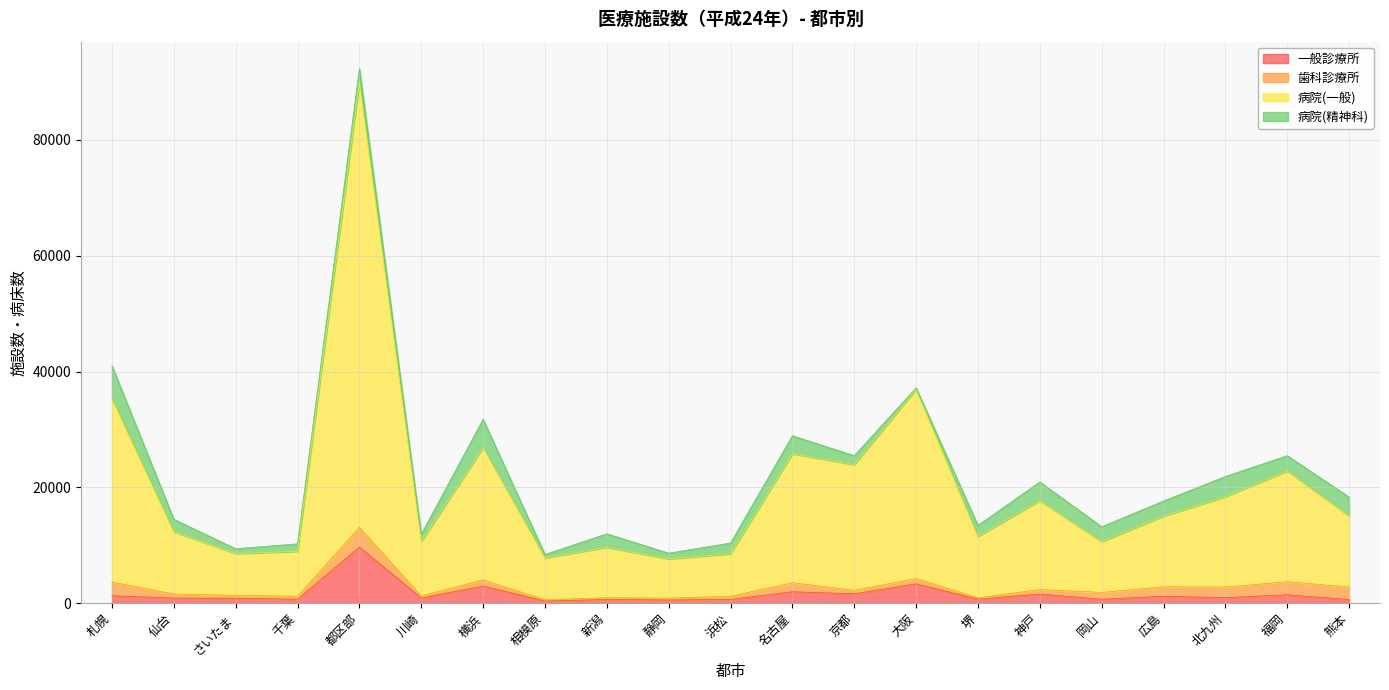

Which has a higher value, 岡山 or 堺?

堺